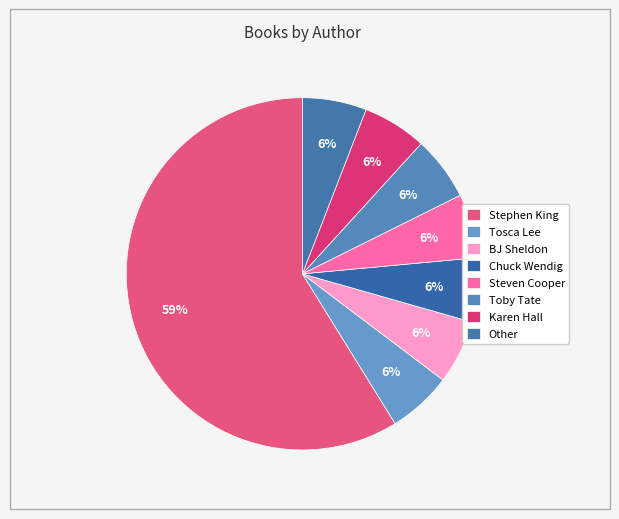

True or false: Tosca Lee accounts for 1% of the total.

False